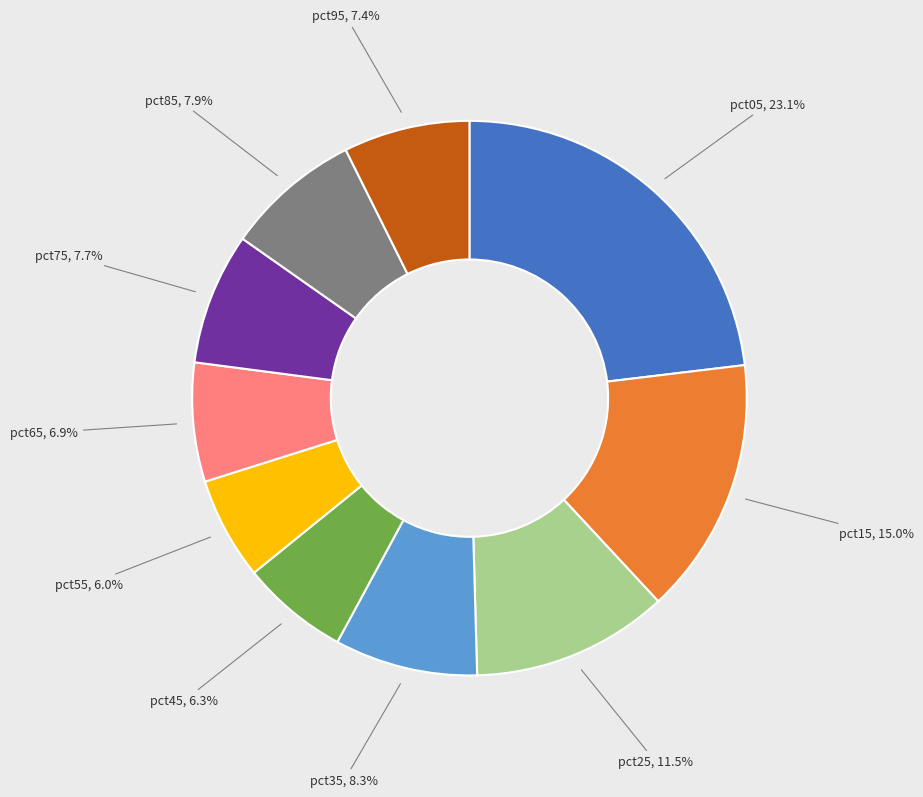

What is the total percentage of pct85 and pct75?

15.6%